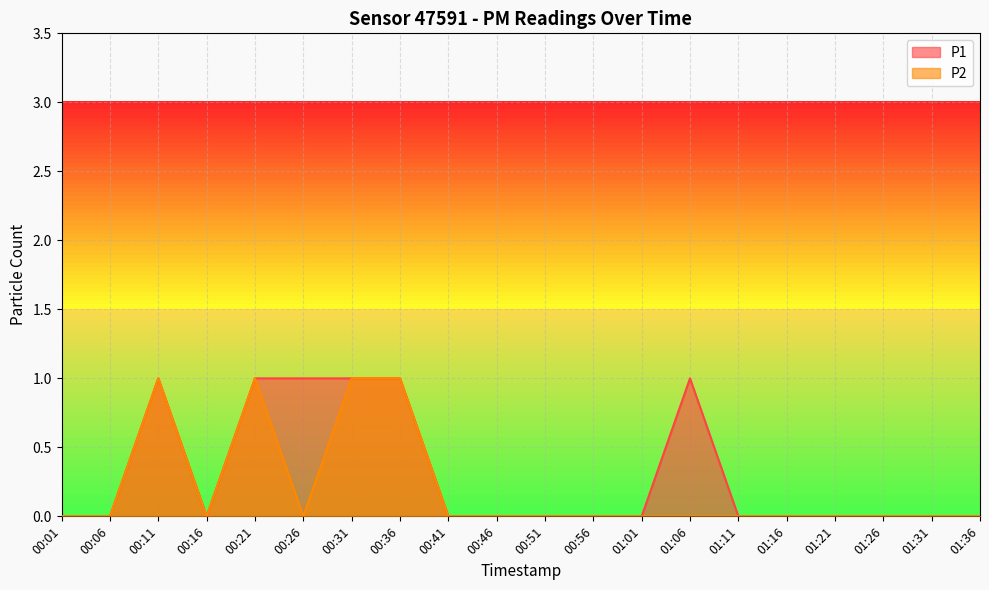

Between 00:16 and 00:26, which series saw the biggest shift?

P1